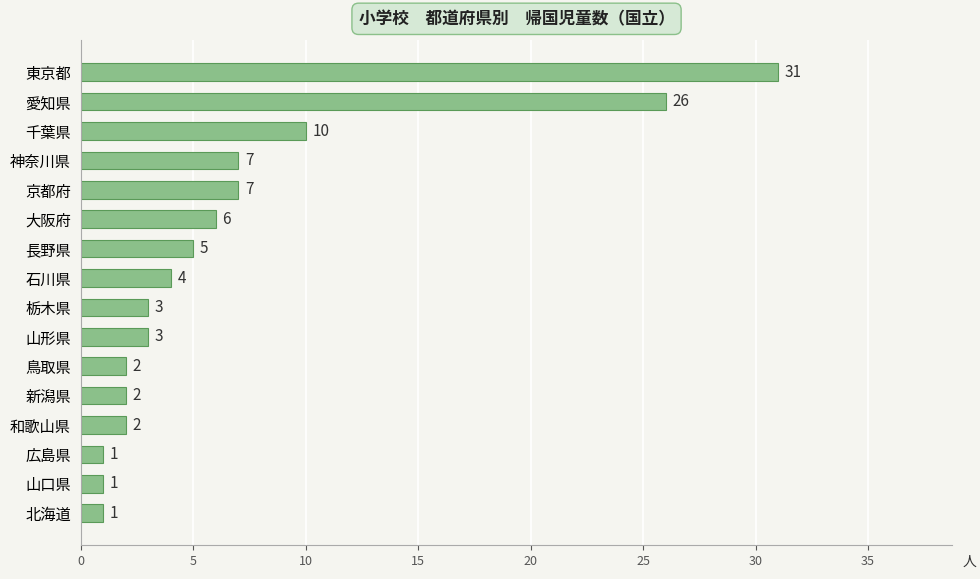

How many values are below 4?

8